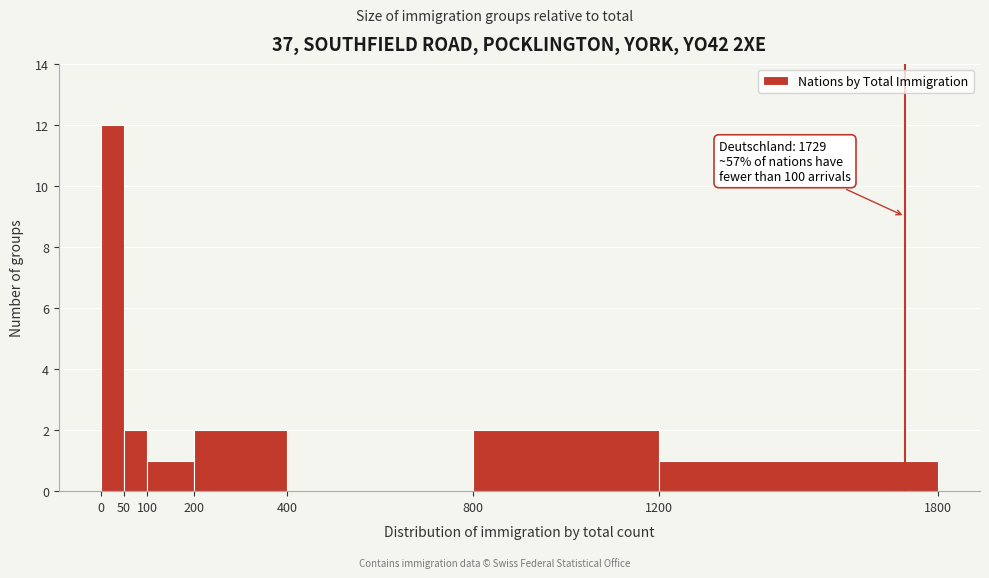

Which range on the x-axis has the tallest bar?

0 to 50